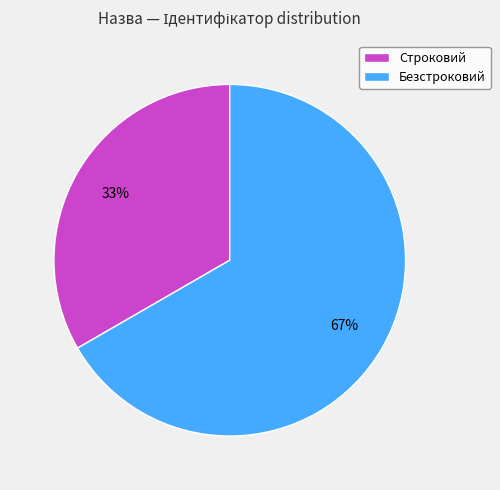

To the nearest percent, what percentage of the pie is Безстроковий?

67%